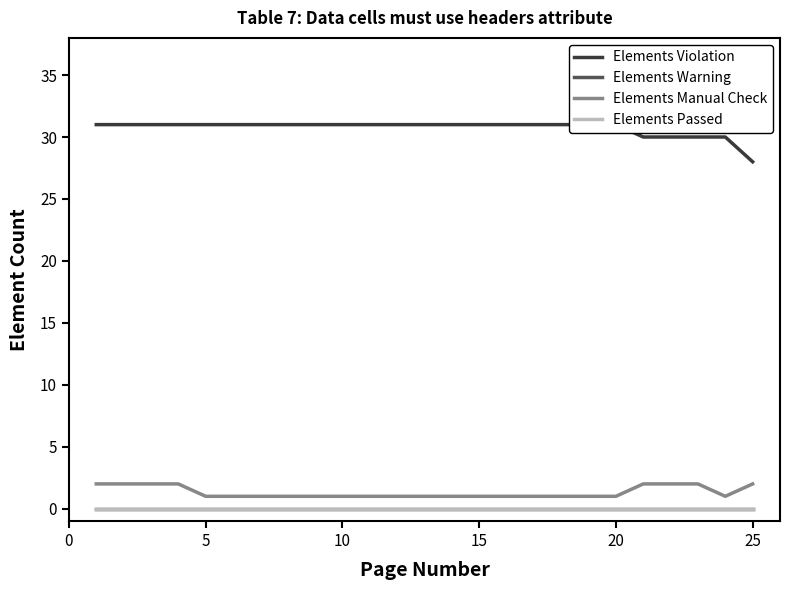

Is the value of Elements Passed at 10 greater than the value of Elements Warning at 25?

No